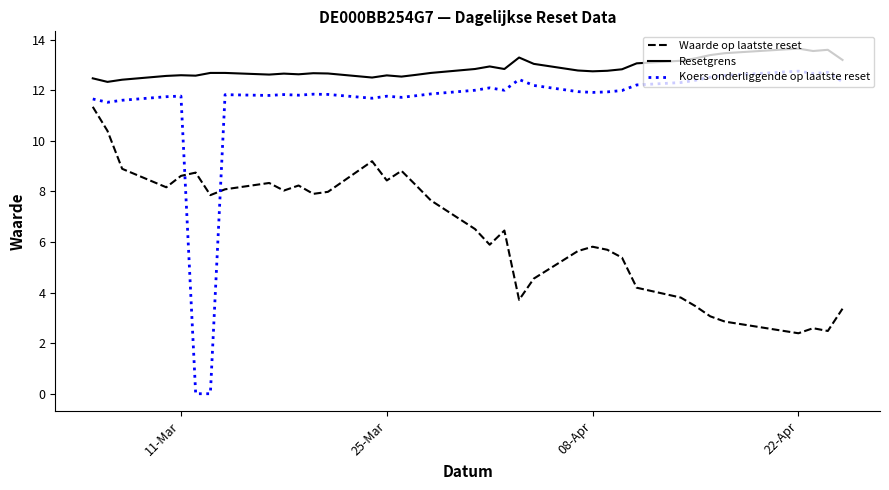

In Waarde op laatste reset, how many points are lower than both neighbors (excluding endpoints)?

9